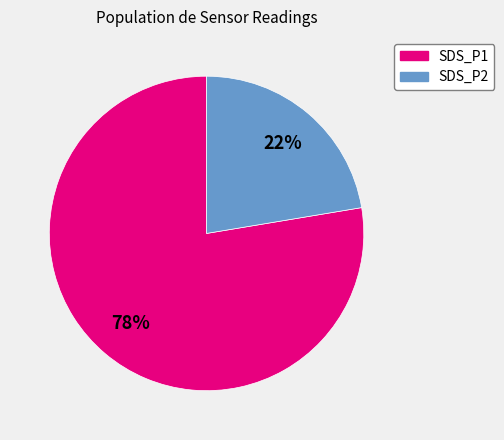

Which has a higher value, SDS_P1 or SDS_P2?

SDS_P1